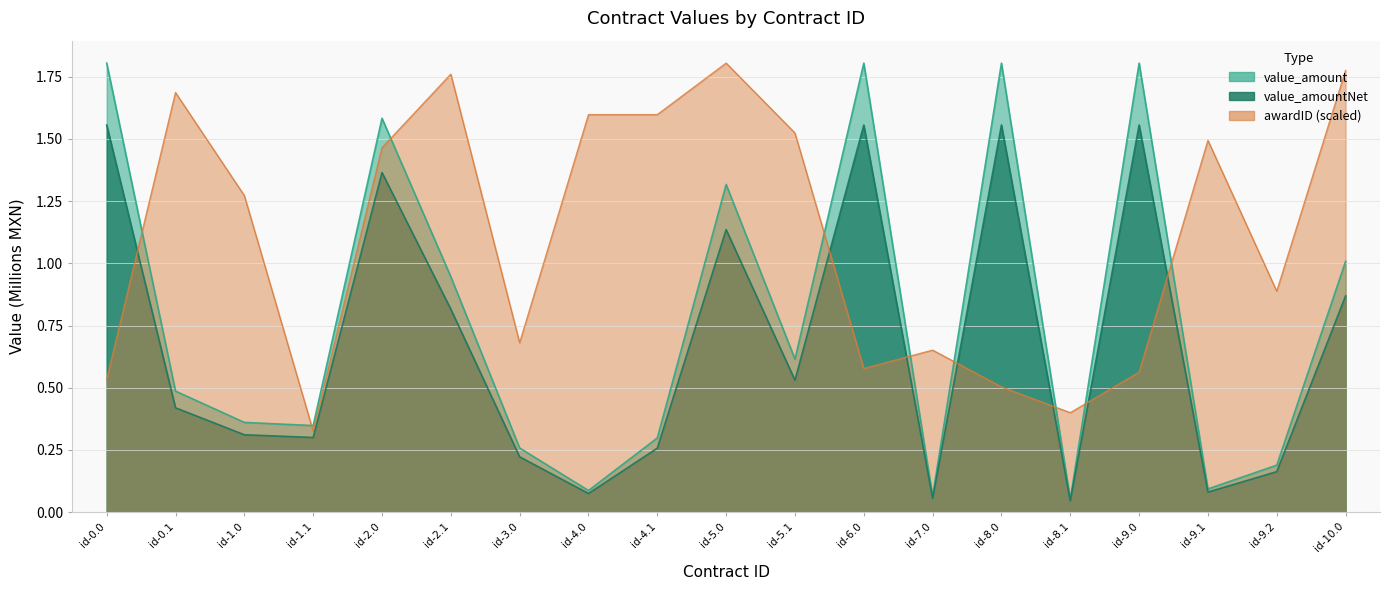

Where does the awardID series first go above 1?

id-0.1